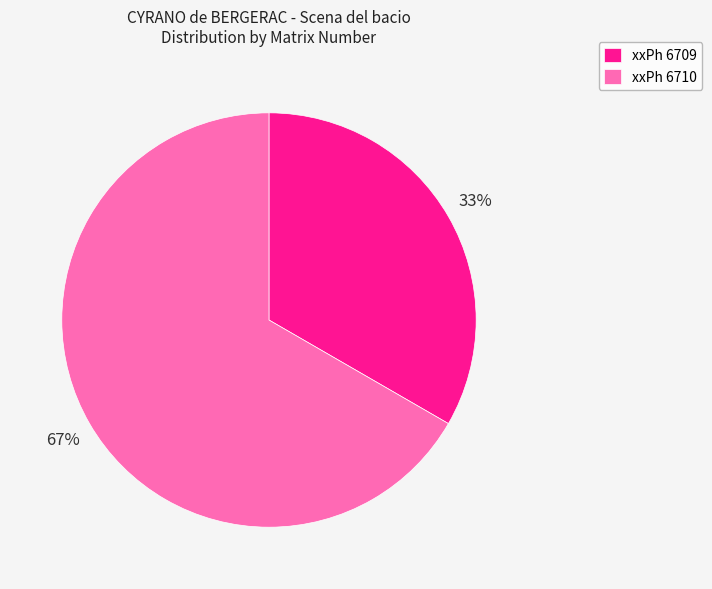

Is xxPh 6710 the majority of the pie?

Yes